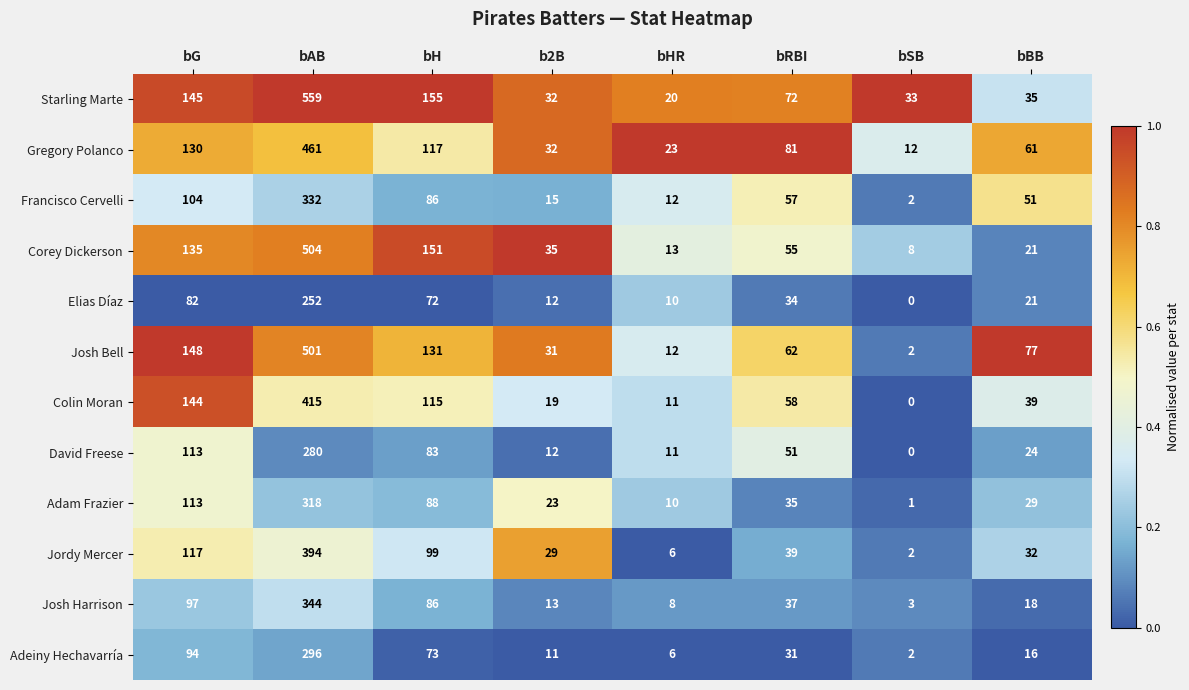

What is the difference between the maximum and second lowest values in the Adeiny Hechavarría series?

290